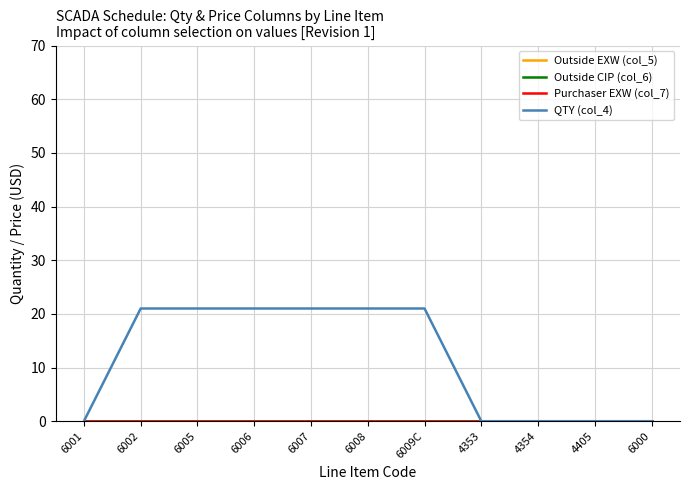

Reading left to right, what are all the values shown in this chart?

Outside EXW (col_5): 0	0	0	0	0	0	0	0	0	0	0
Outside CIP (col_6): 0	0	0	0	0	0	0	0	0	0	0
Purchaser EXW (col_7): 0	0	0	0	0	0	0	0	0	0	0
QTY (col_4): 0	21	21	21	21	21	21	0	0	0	0